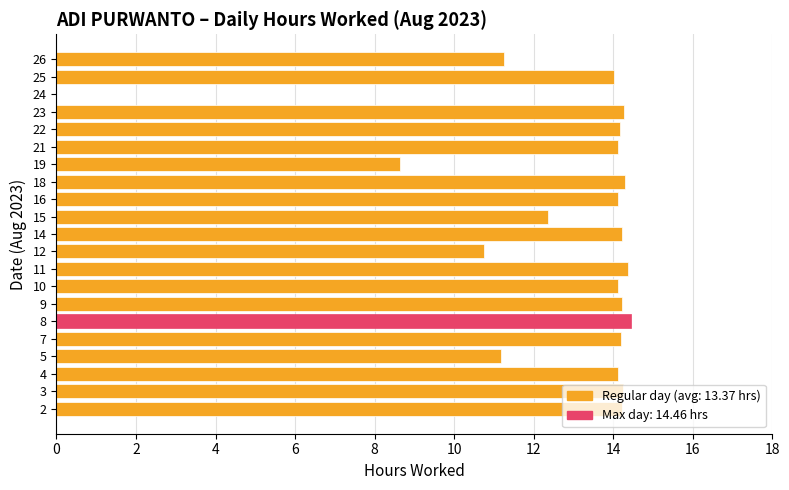

The chart shows a value of 3.6 at 2. True or false?

False